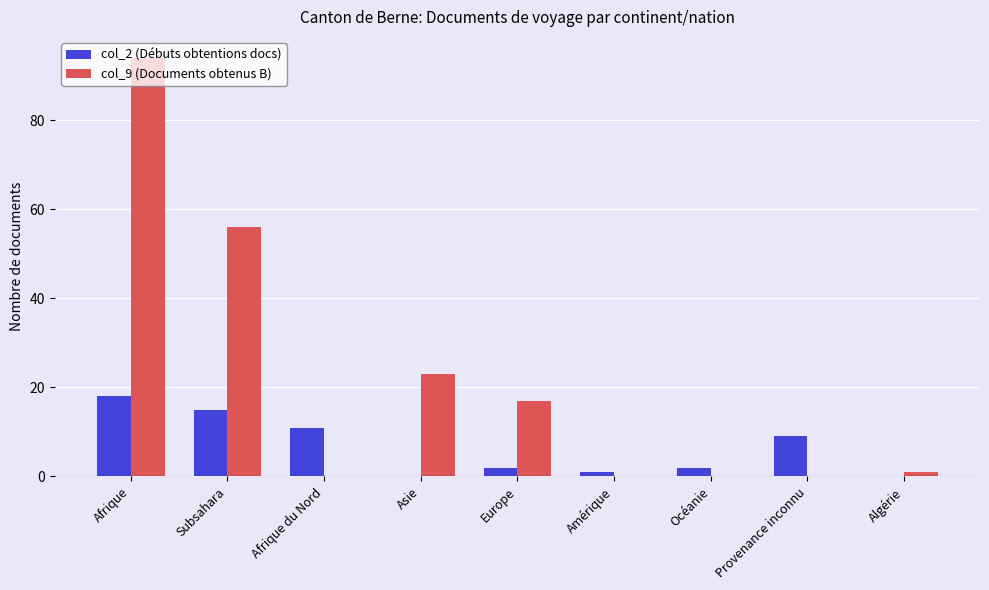

Reading left to right, transcribe all the data shown in this chart.

col_2 (Débuts obtentions docs): 18	15	11	0	2	1	2	9	0
col_9 (Documents obtenus B): 94	56	0	23	17	0	0	0	1